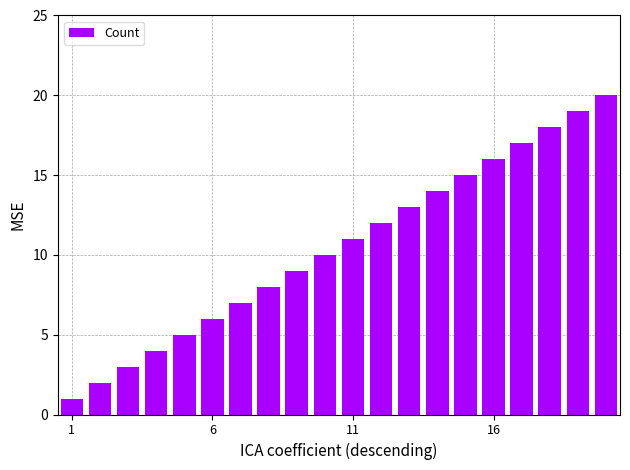

What is the difference between the second highest and second lowest values?

17